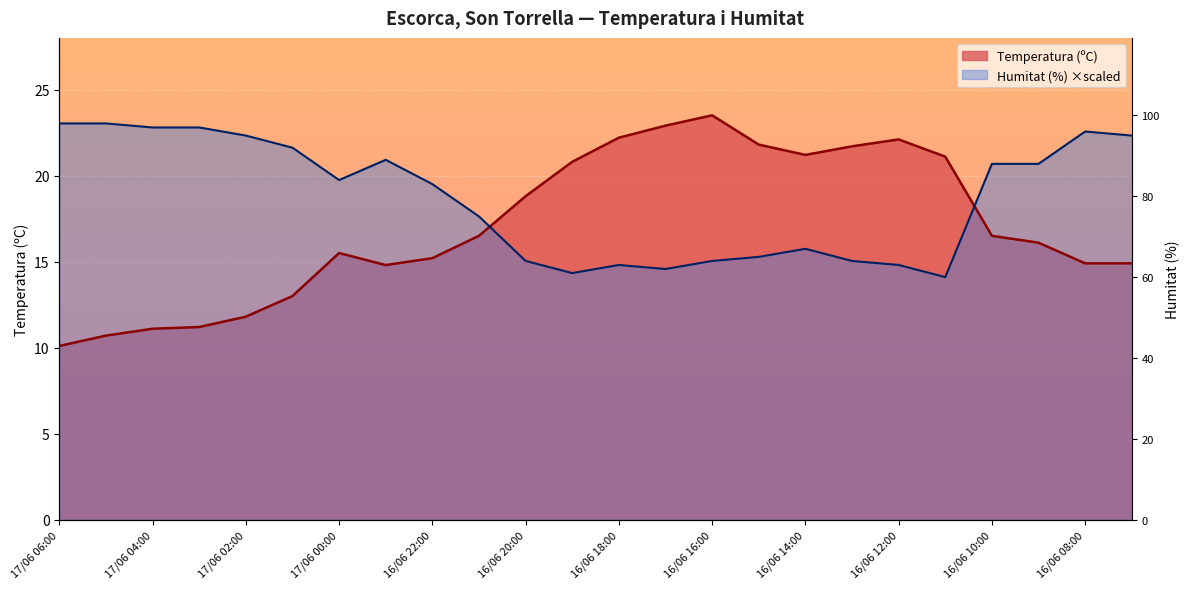

Is the value of Humitat (%) at 16/06 13:00 greater than the value of Temperatura (ºC) at 17/06 03:00?

Yes